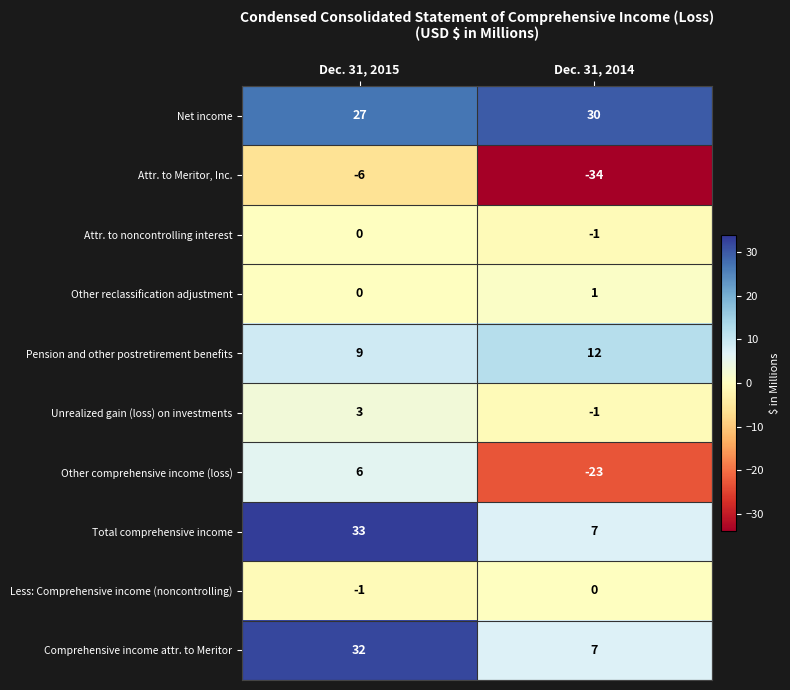

Which series has the largest total across all categories?

Net income